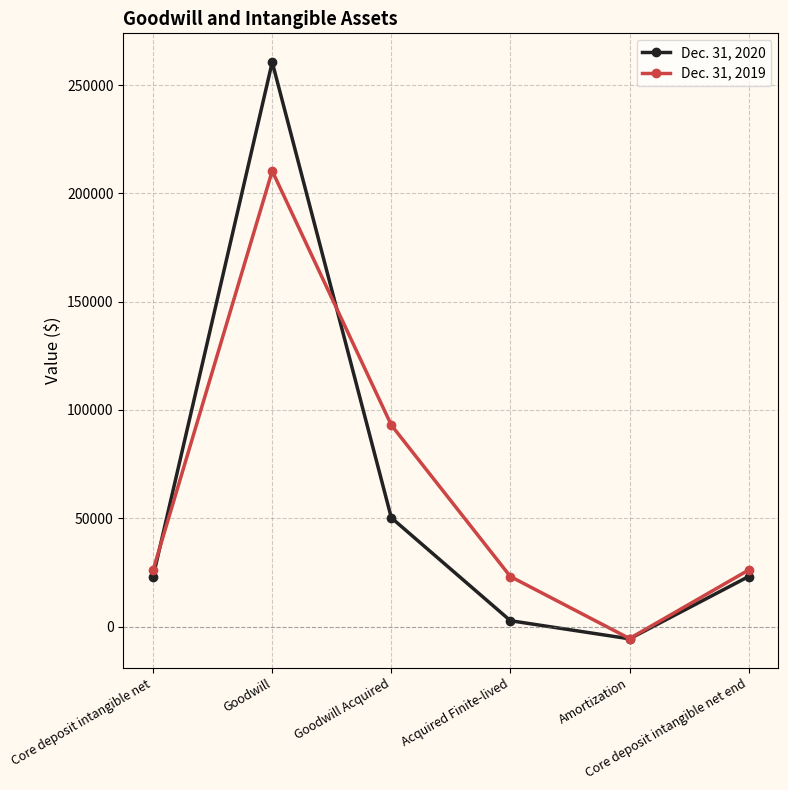

List the series in order of their peak value, highest first.

Dec. 31, 2020, Dec. 31, 2019